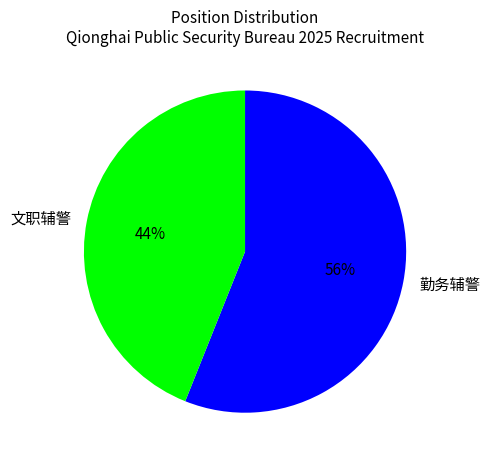

To the nearest percent, what is the difference between the largest and smallest slice percentages?

12%